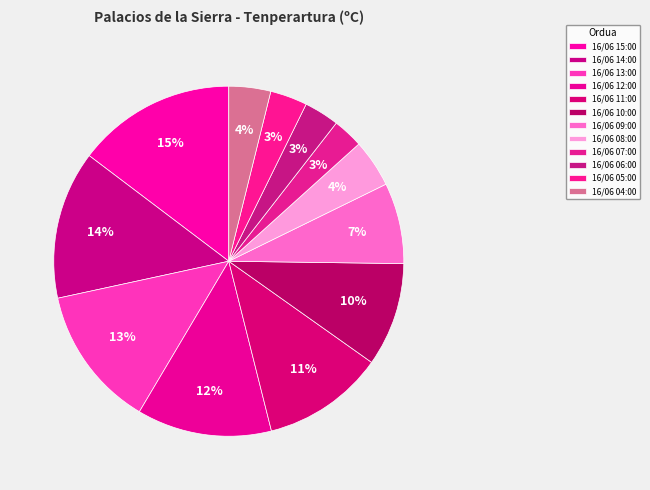

How many slices are in this pie chart?

12